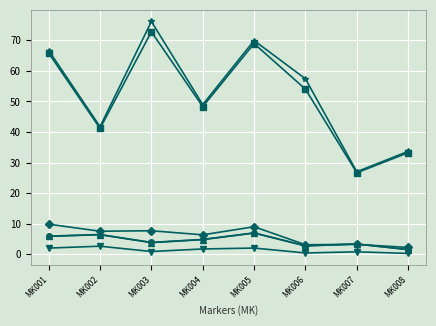

What is the total value across all series at MK001?

156.1